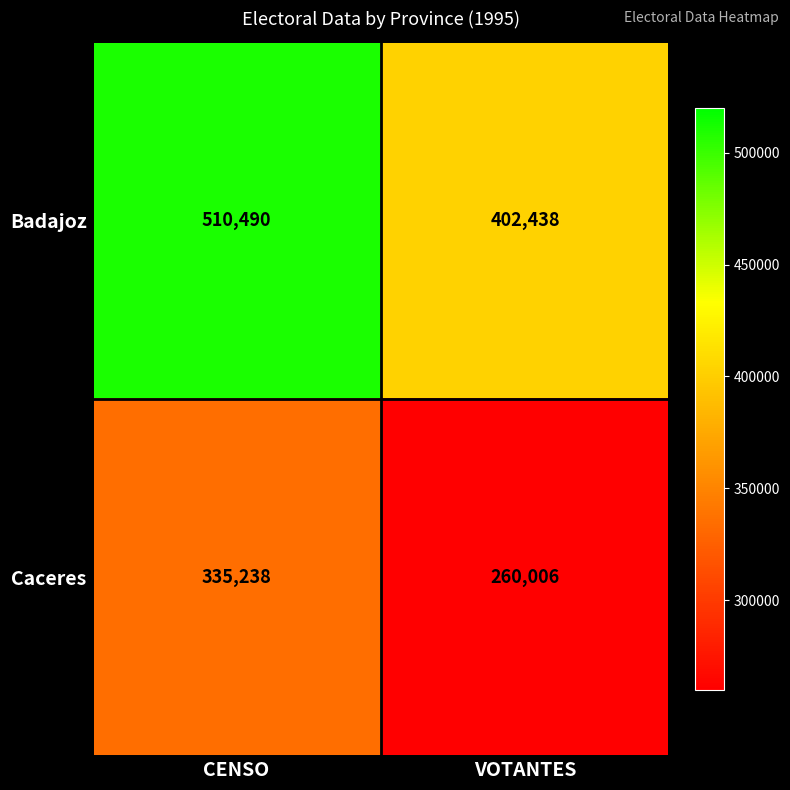

Count the number of data series in this chart.

2